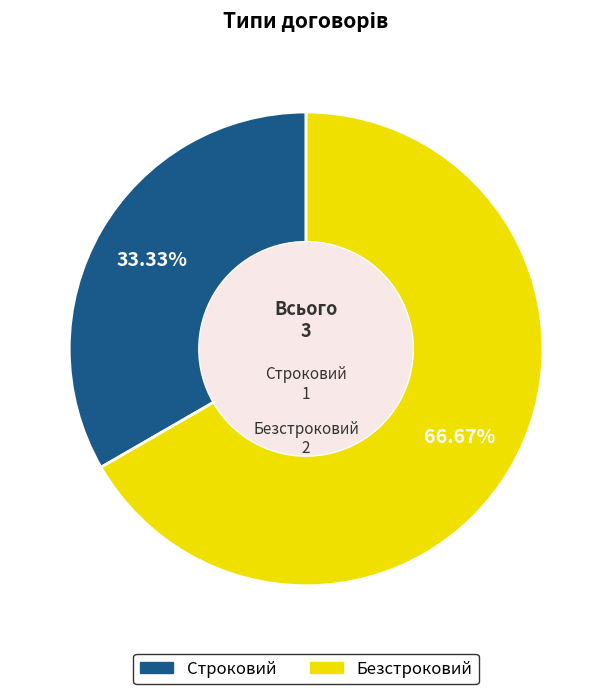

Does Строковий represent more than half of the total?

No